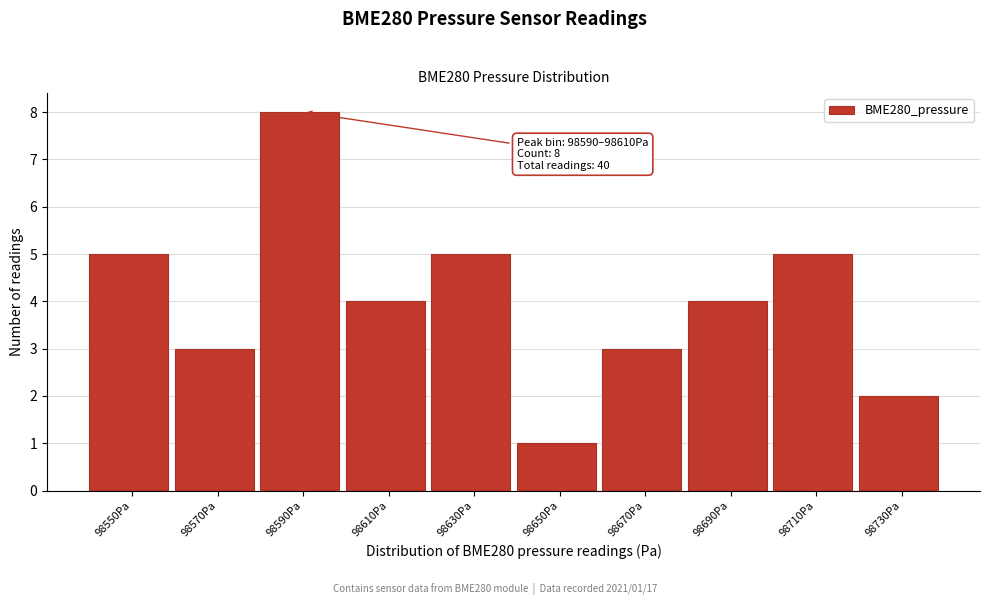

Reading left to right, transcribe all the data shown in this chart.

98550Pa=5	98570Pa=3	98590Pa=8	98610Pa=4	98630Pa=5	98650Pa=1	98670Pa=3	98690Pa=4	98710Pa=5	98730Pa=2